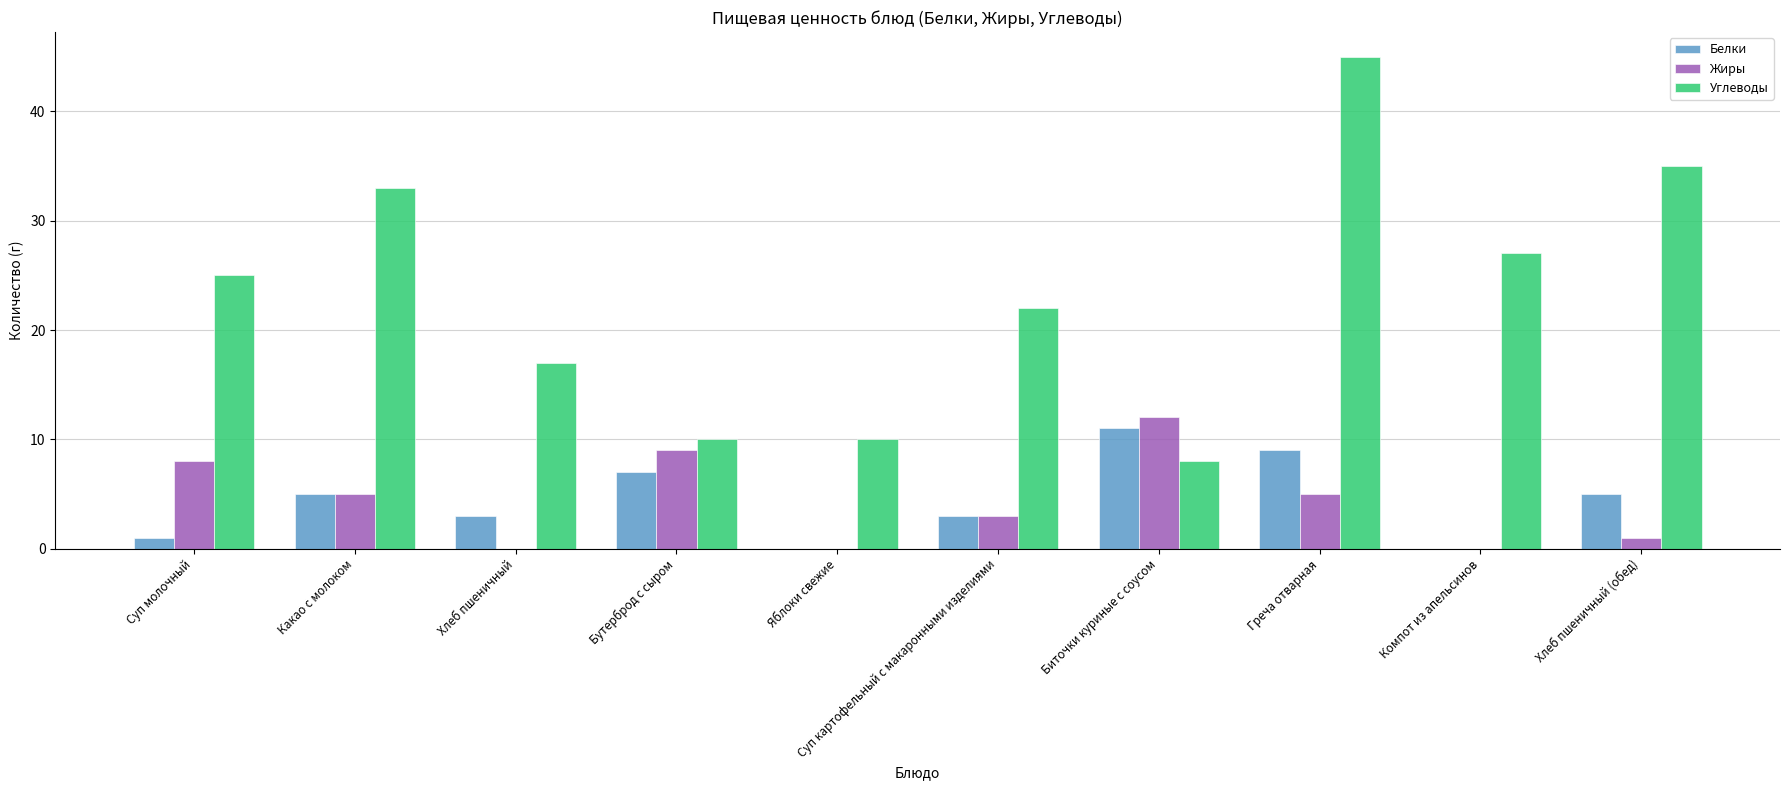

Count the number of categories in the chart.

10